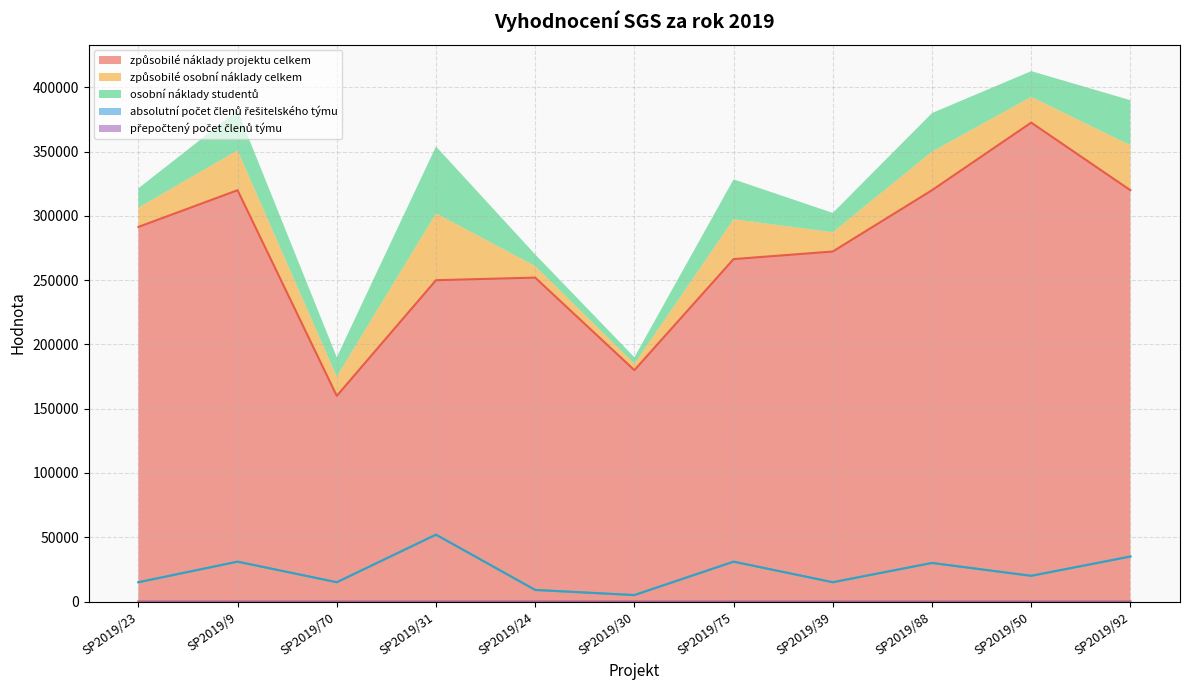

What position from the right is SP2019/70?

9